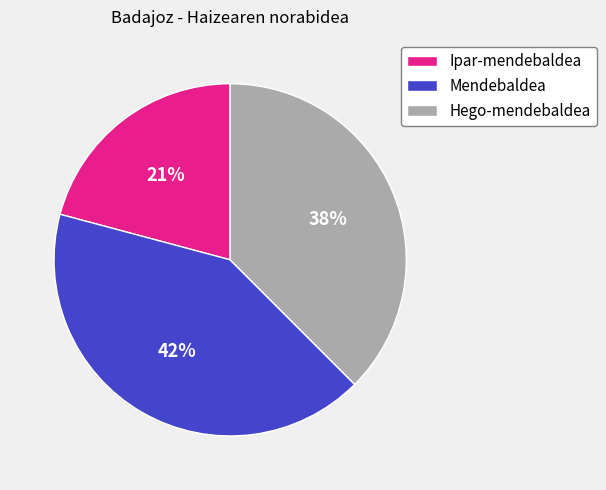

Combined, do Ipar-mendebaldea and Hego-mendebaldea account for over 50%?

Yes